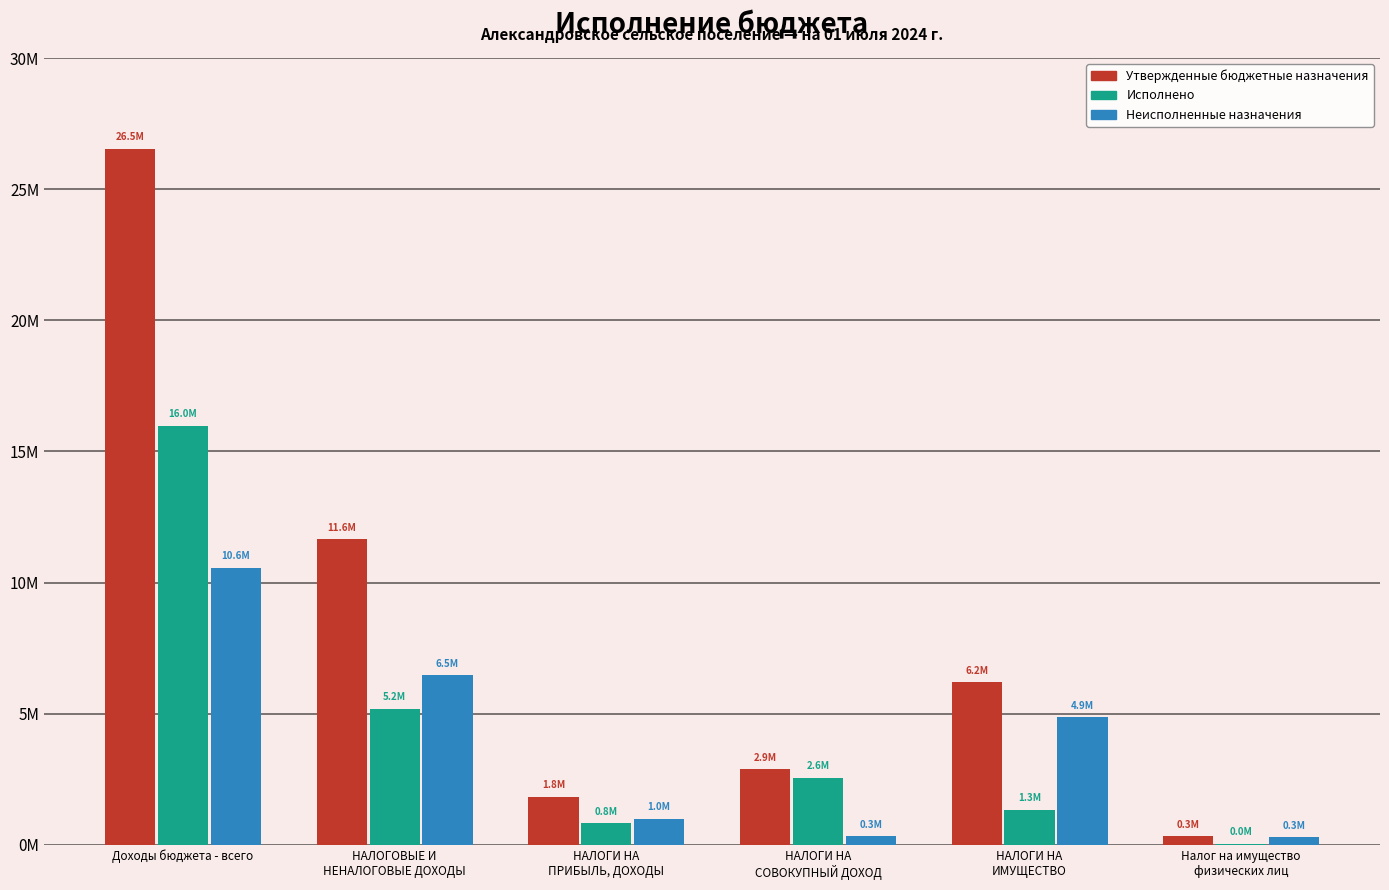

What are all the series names shown in the legend?

Утвержденные бюджетные назначения, Исполнено, Неисполненные назначения